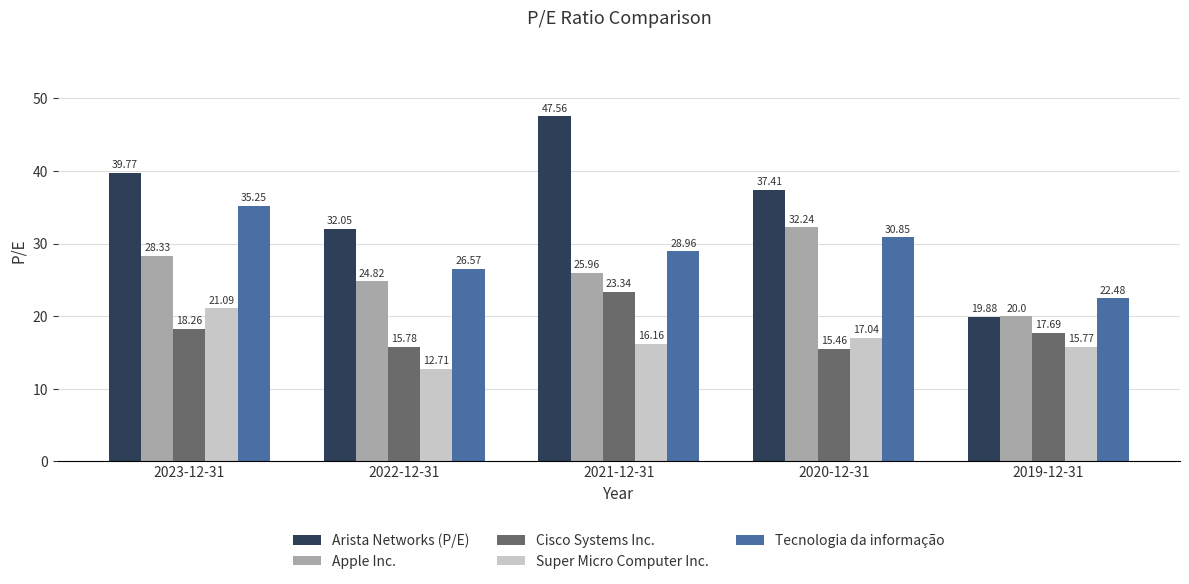

Which series changed the most between 2023-12-31 and 2019-12-31?

Arista Networks (P/E)